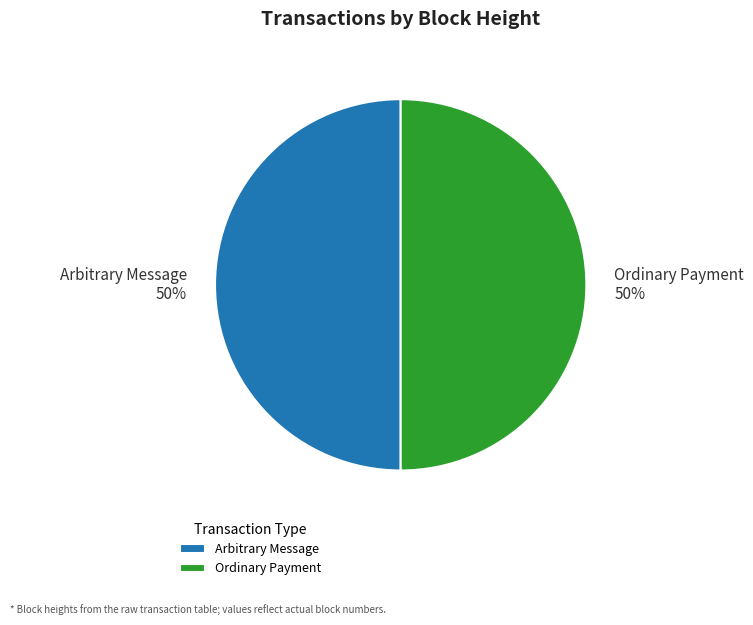

Is it true that Ordinary Payment is 39% of the pie?

False